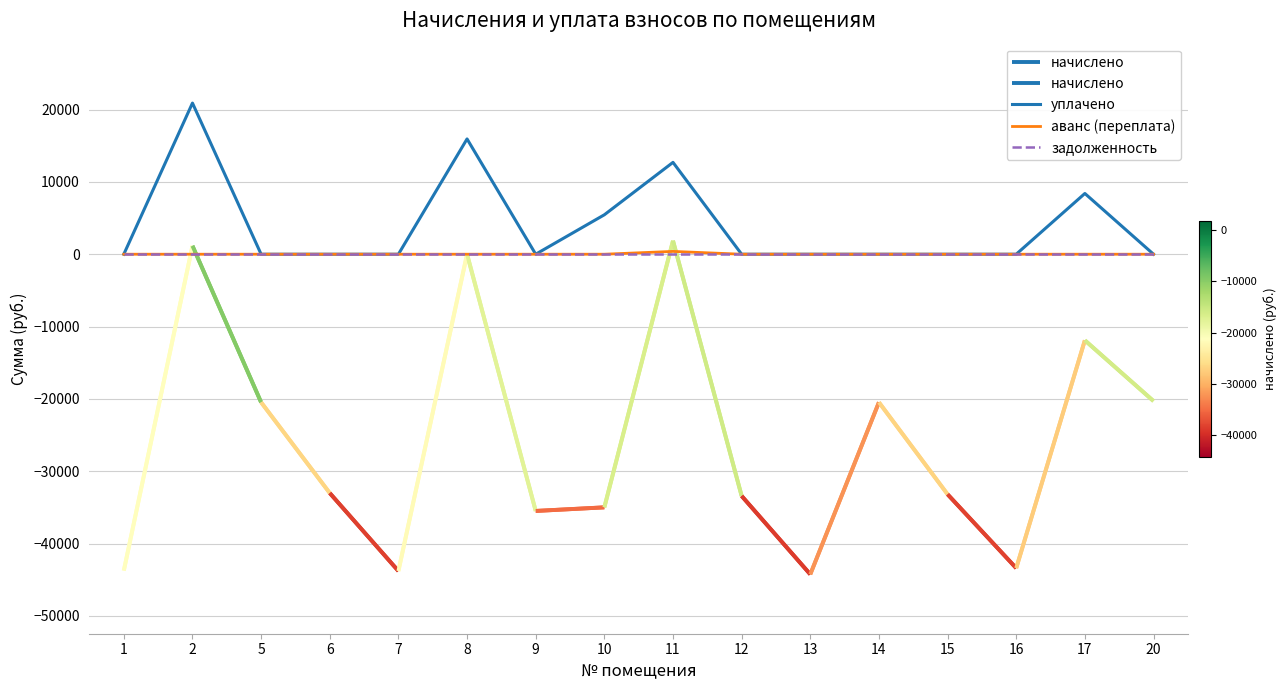

True or false: задолженность and аванс (переплата) intersect in this chart.

False